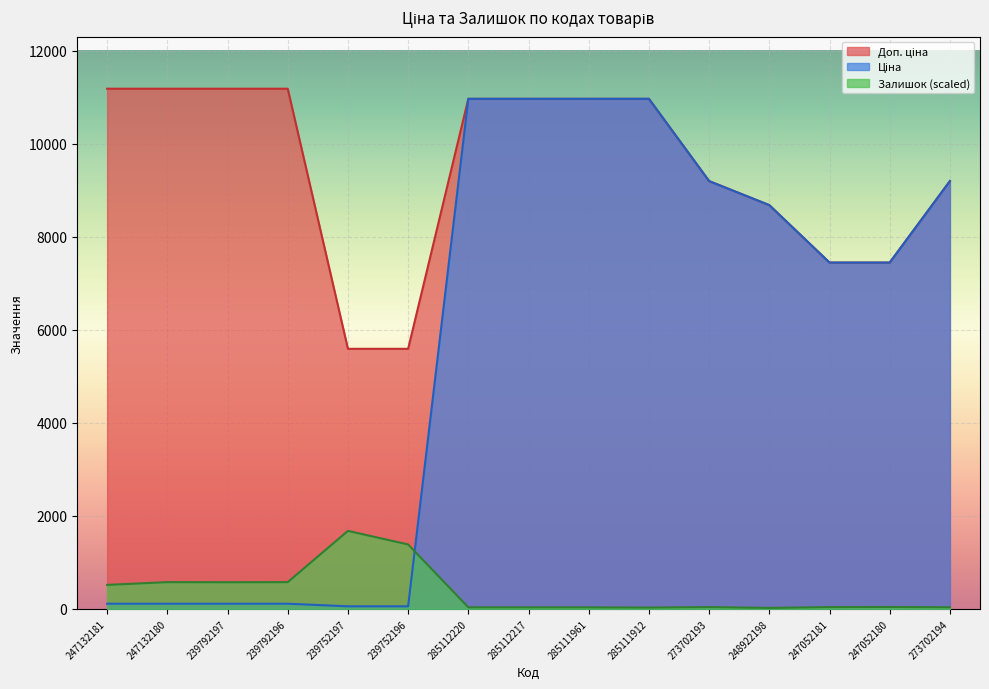

At which category does the chart reach its peak across all series?

247132181